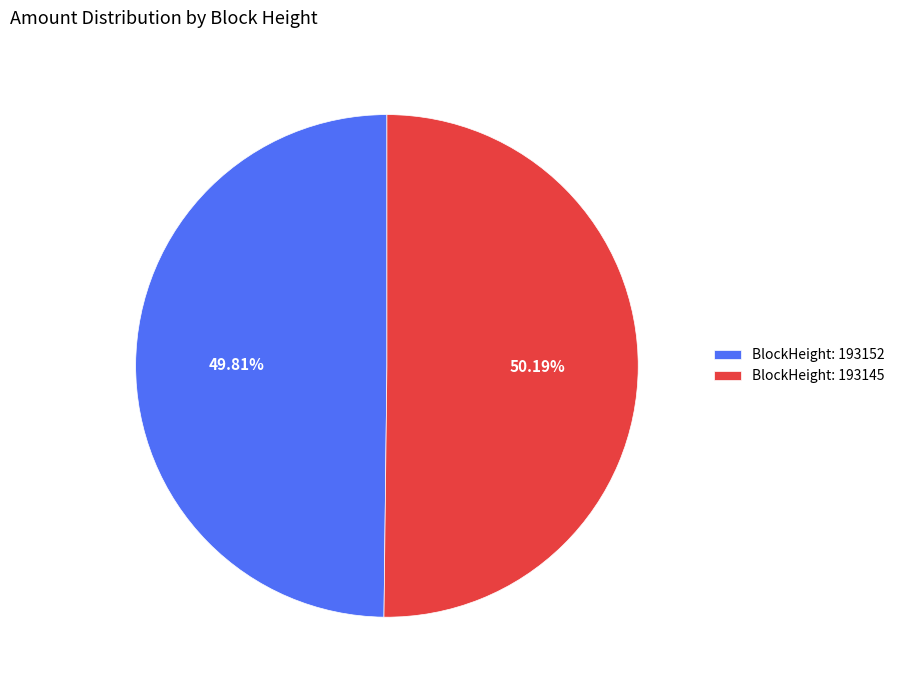

Is the sum of BlockHeight: 193152 and BlockHeight: 193145 greater than half?

Yes